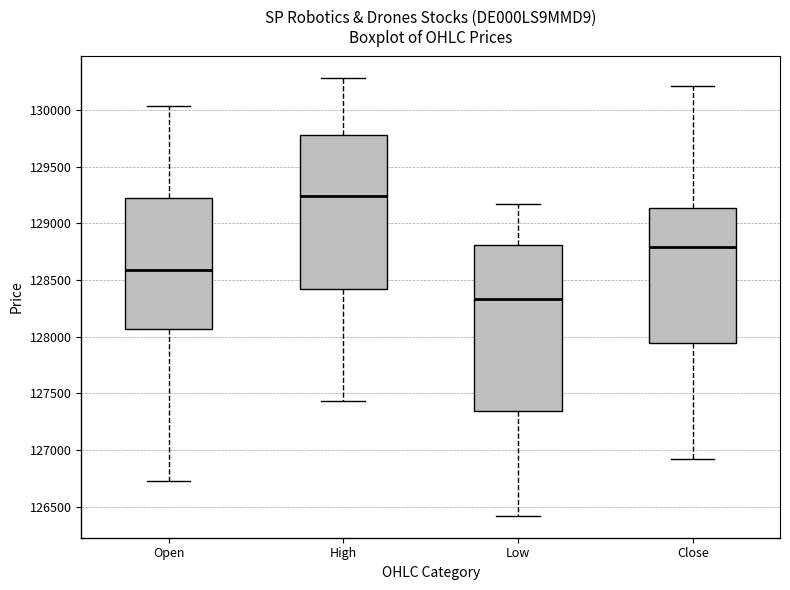

Reading left to right, read every box against the y-axis: the position of its median line, the range the box covers, and the ends of its whiskers. The values are not printed on the chart, so give them approximately, as read against the axis.

Open: median 128600, box 128050 to 129200, whiskers 126750 to 130050
High: median 129250, box 128400 to 129800, whiskers 127450 to 130300
Low: median 128350, box 127350 to 128800, whiskers 126400 to 129150
Close: median 128800, box 127950 to 129150, whiskers 126900 to 130200